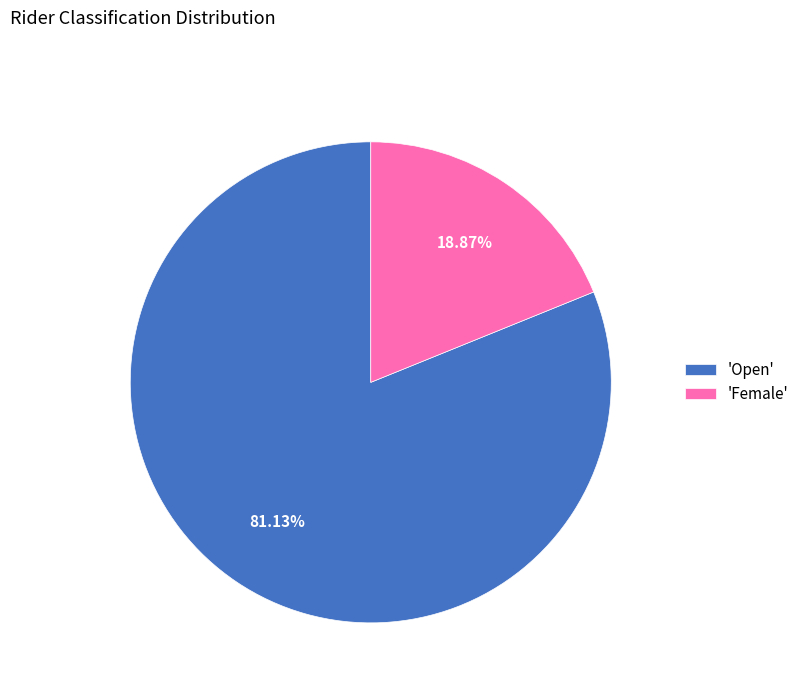

Does 'Female' represent more than half of the total?

No